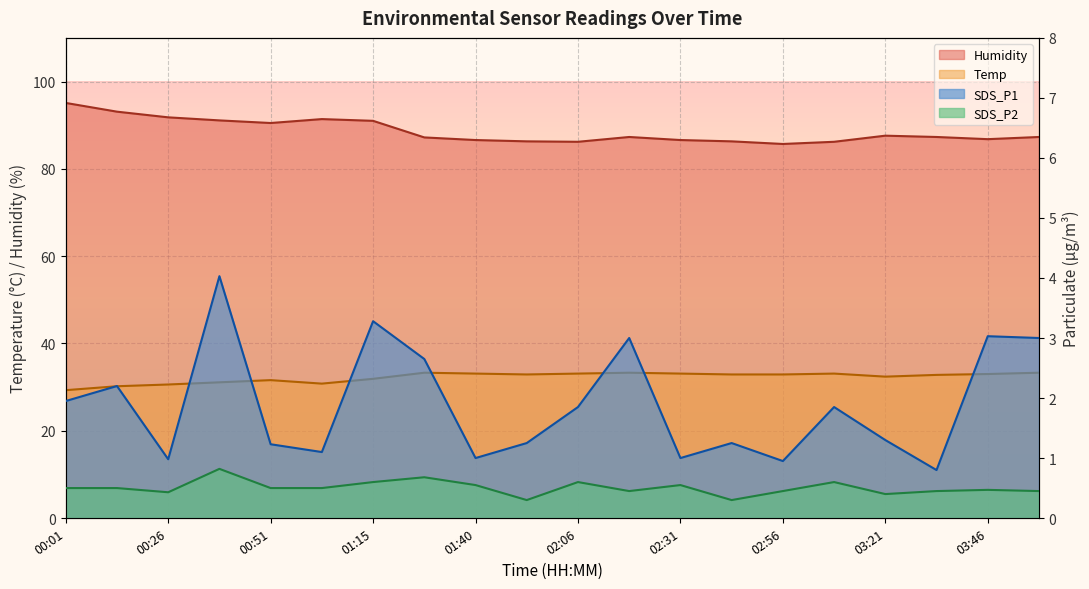

How many data points does each series have?

20